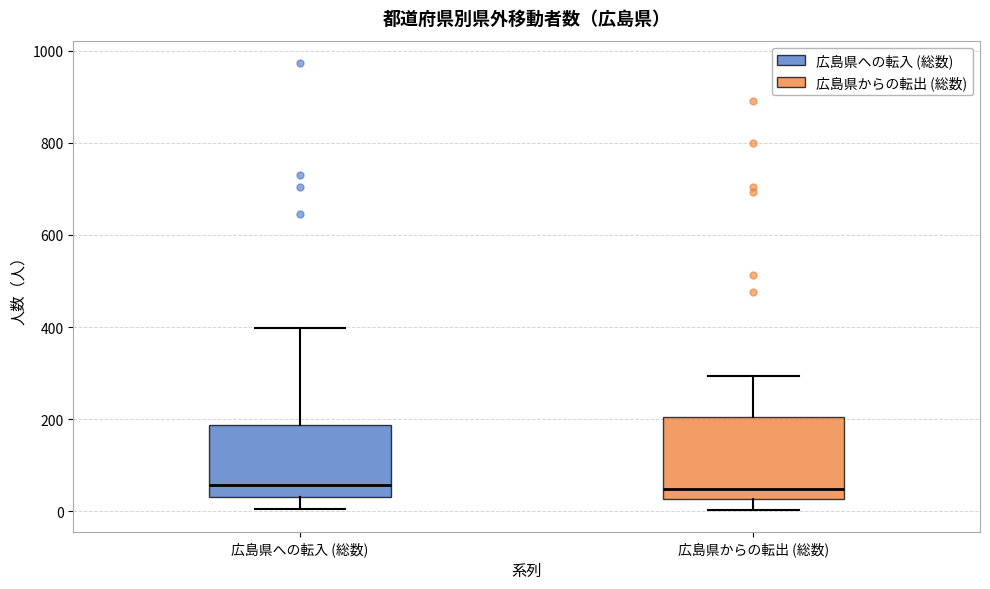

Reading left to right, read every box against the y-axis: the position of its median line, the range the box covers, and the ends of its whiskers. The values are not printed on the chart, so give them approximately, as read against the axis.

広島県への転入 (総数): median 60, box 40 to 180, whiskers 0 to 400
広島県からの転出 (総数): median 40, box 20 to 200, whiskers 0 to 300